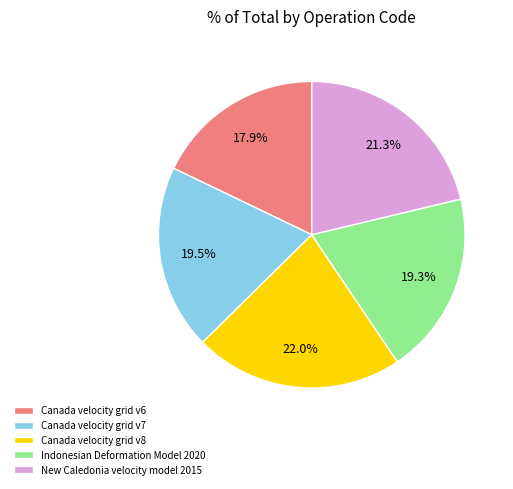

The Indonesian Deformation Model 2020 slice represents 19% of the pie. True or false?

True